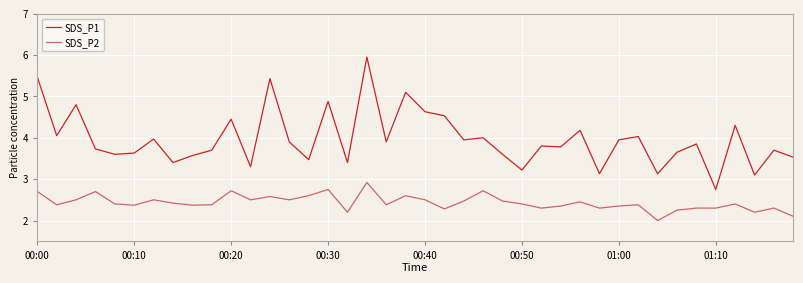

What is the difference between the maximum and minimum values in the SDS_P2 series?

0.9